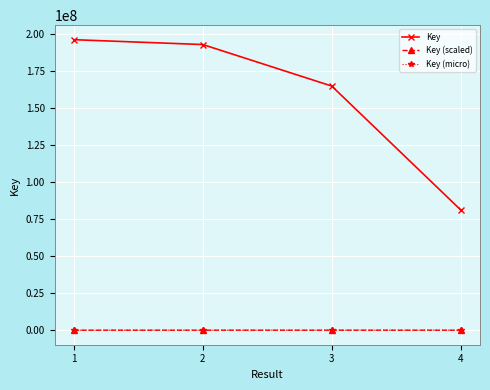

True or false: Key (scaled) has more than 2 interior local peaks.

False